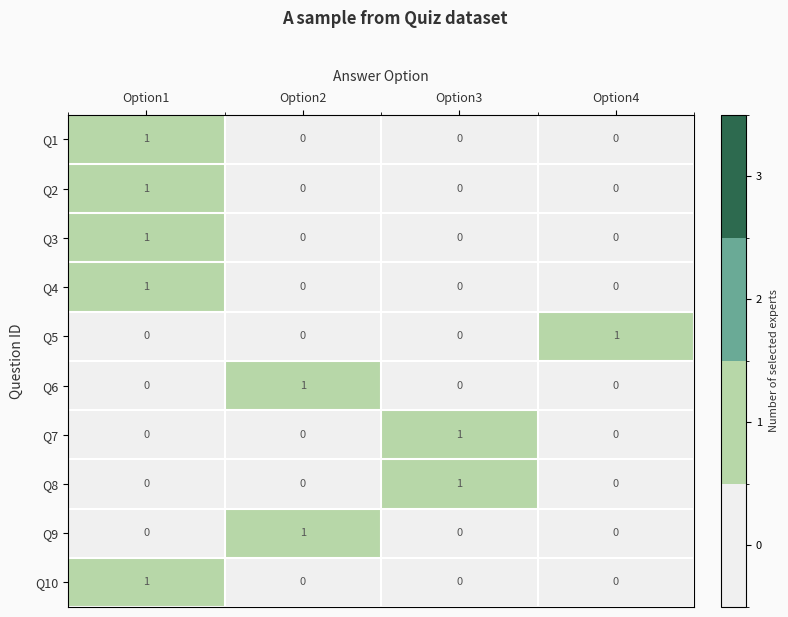

At which category is the sum across all series the highest?

Option1